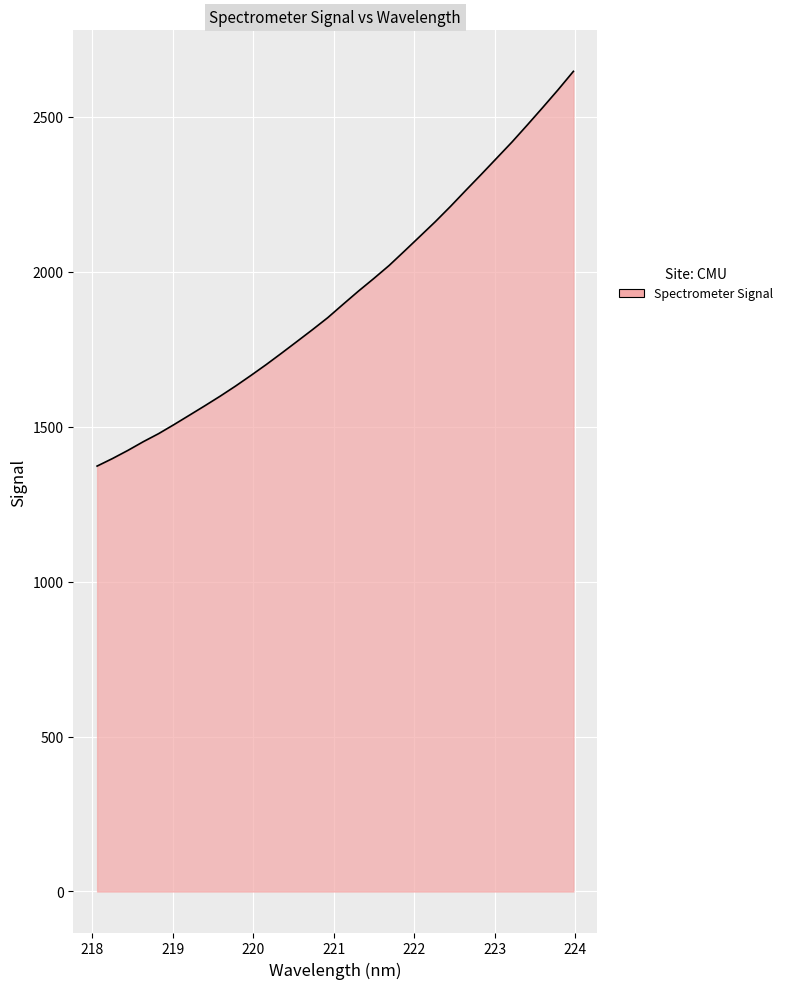

What is the smallest value displayed?

1372.6